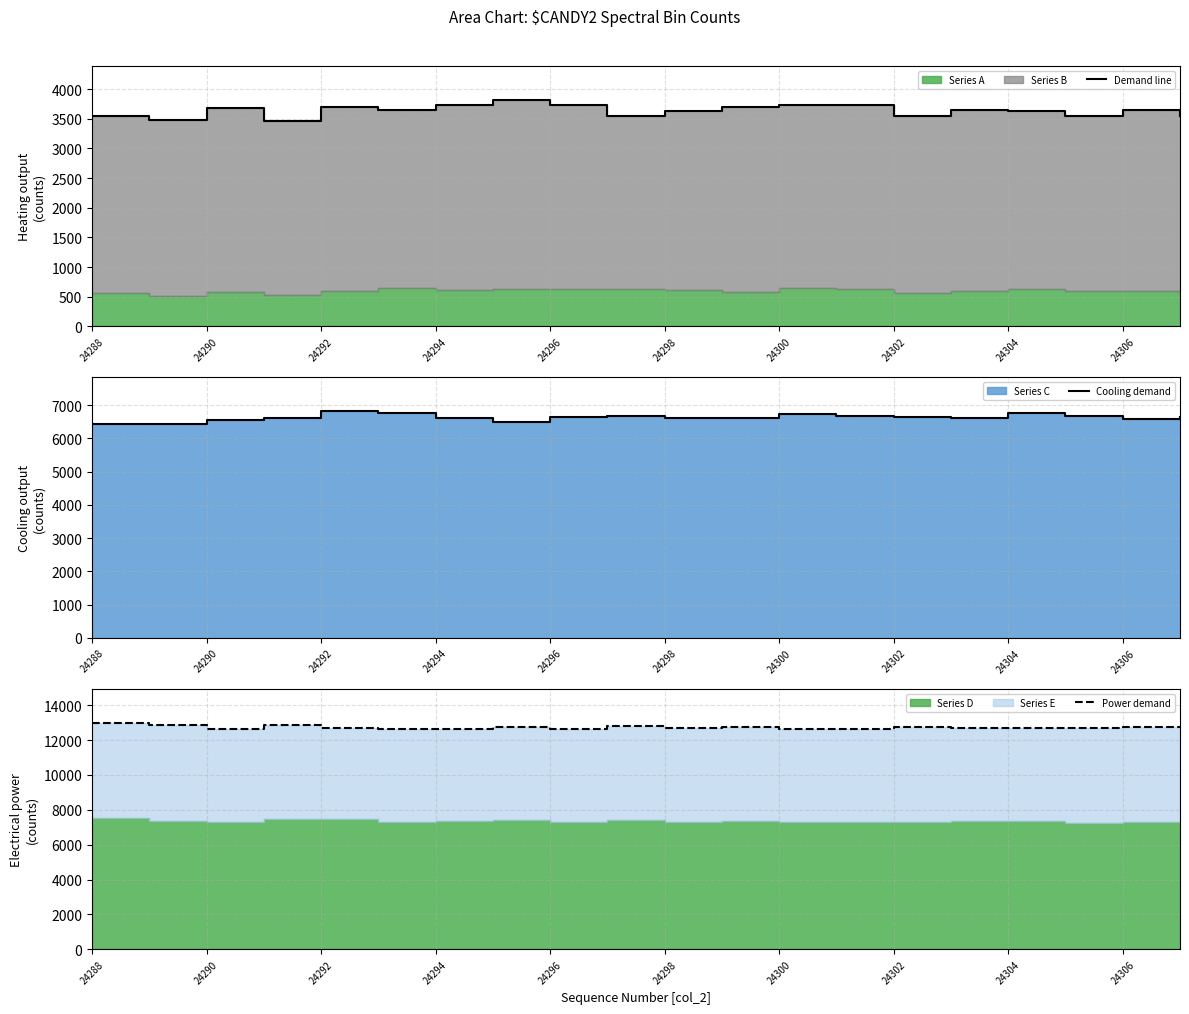

True or false: Power demand has more than 2 points higher than both neighbors.

True